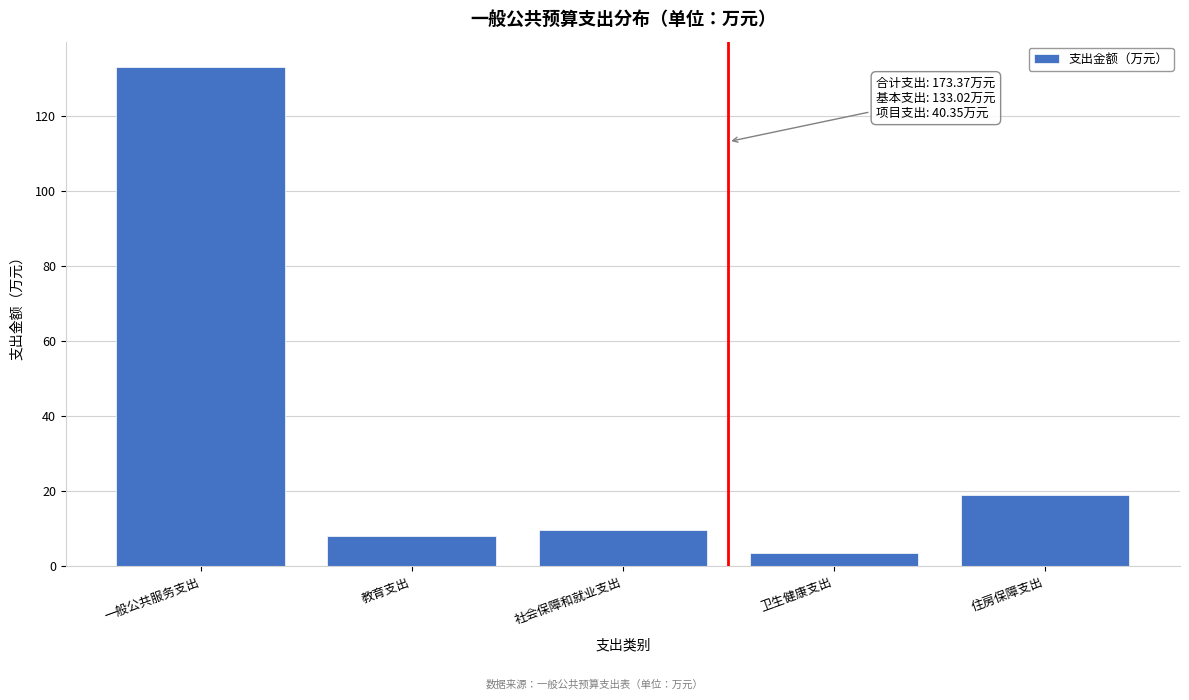

Reading left to right, what are all the values shown in this chart?

一般公共服务支出=133.1	教育支出=8.0	社会保障和就业支出=9.7	卫生健康支出=3.6	住房保障支出=19.0